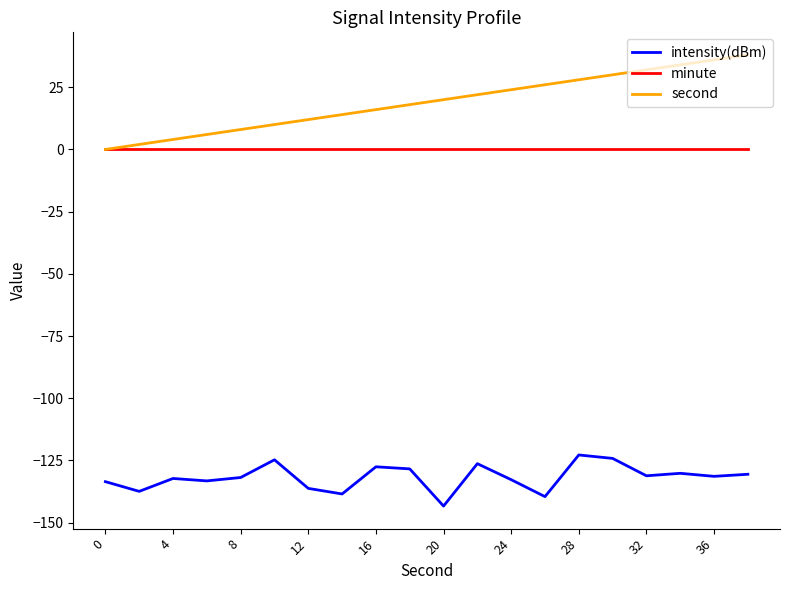

True or false: intensity(dBm) and minute intersect in this chart.

False